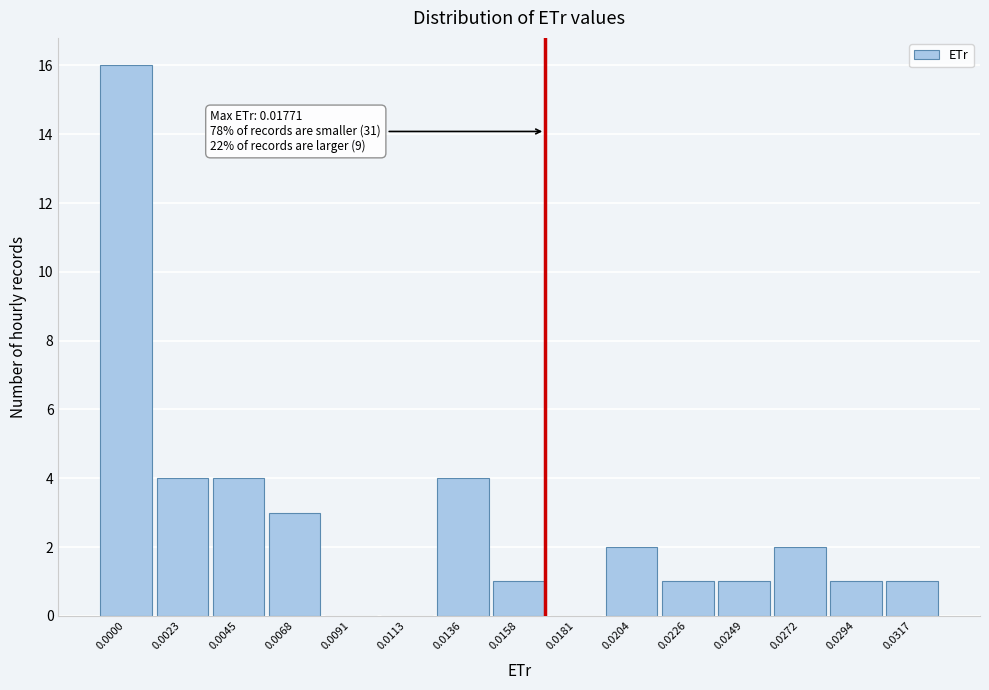

Reading left to right, extract all data points from this chart.

0.0000=16	0.0023=4	0.0045=4	0.0068=3	0.0091=0	0.0113=0	0.0136=4	0.0158=1	0.0181=0	0.0204=2	0.0226=1	0.0249=1	0.0272=2	0.0294=1	0.0317=1